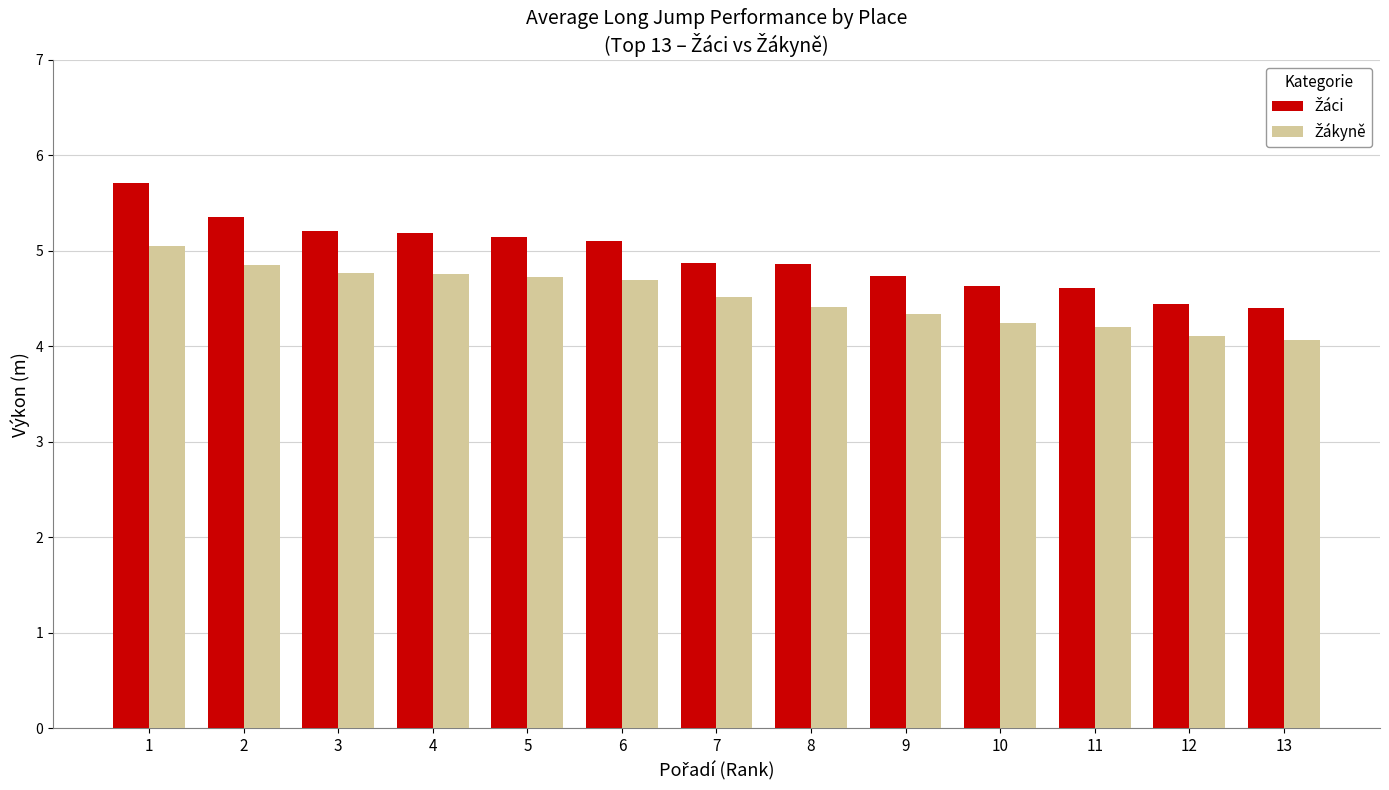

What is the spread (max minus min) of values at 9?

0.4